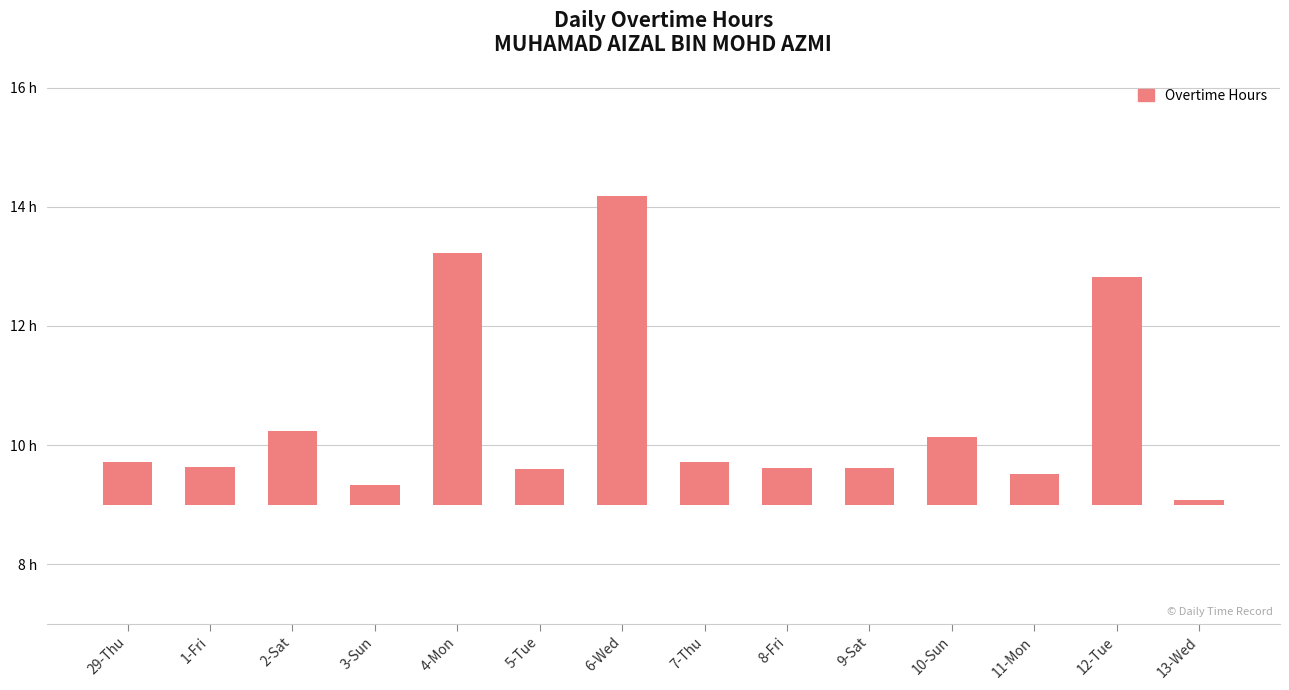

What is the sum of the values at 4-Mon and 13-Wed?

4.3